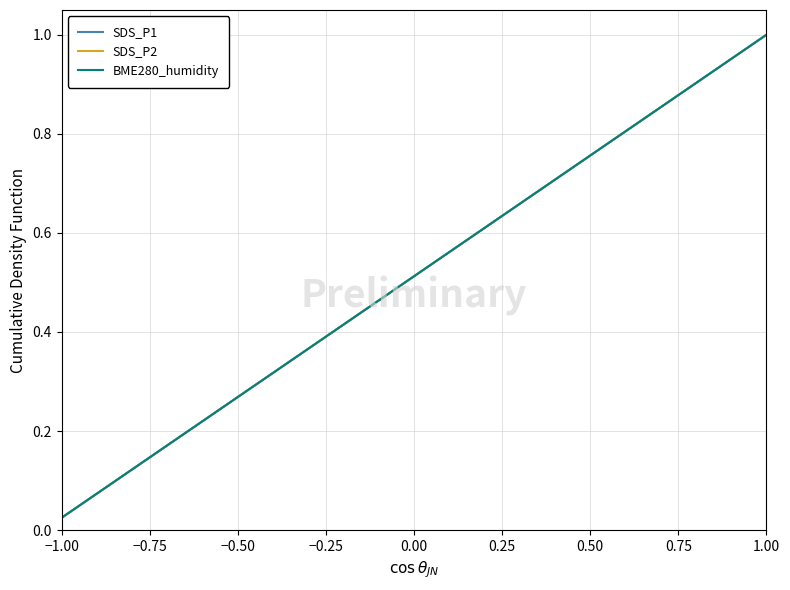

Is this an area chart (filled region under the line)?

No